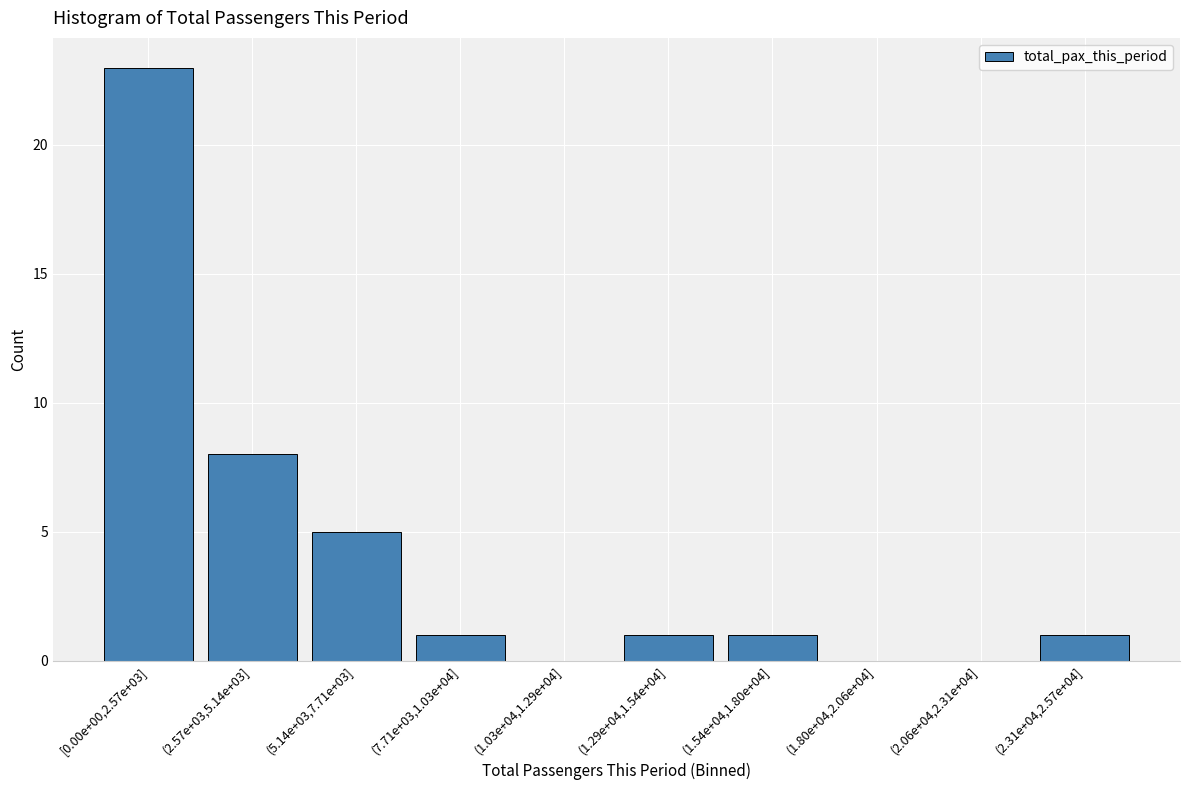

Reading left to right, extract all data points from this chart.

[0.00e+00,2.57e+03]=23	(2.57e+03,5.14e+03]=8	(5.14e+03,7.71e+03]=5	(7.71e+03,1.03e+04]=1	(1.03e+04,1.29e+04]=0	(1.29e+04,1.54e+04]=1	(1.54e+04,1.80e+04]=1	(1.80e+04,2.06e+04]=0	(2.06e+04,2.31e+04]=0	(2.31e+04,2.57e+04]=1